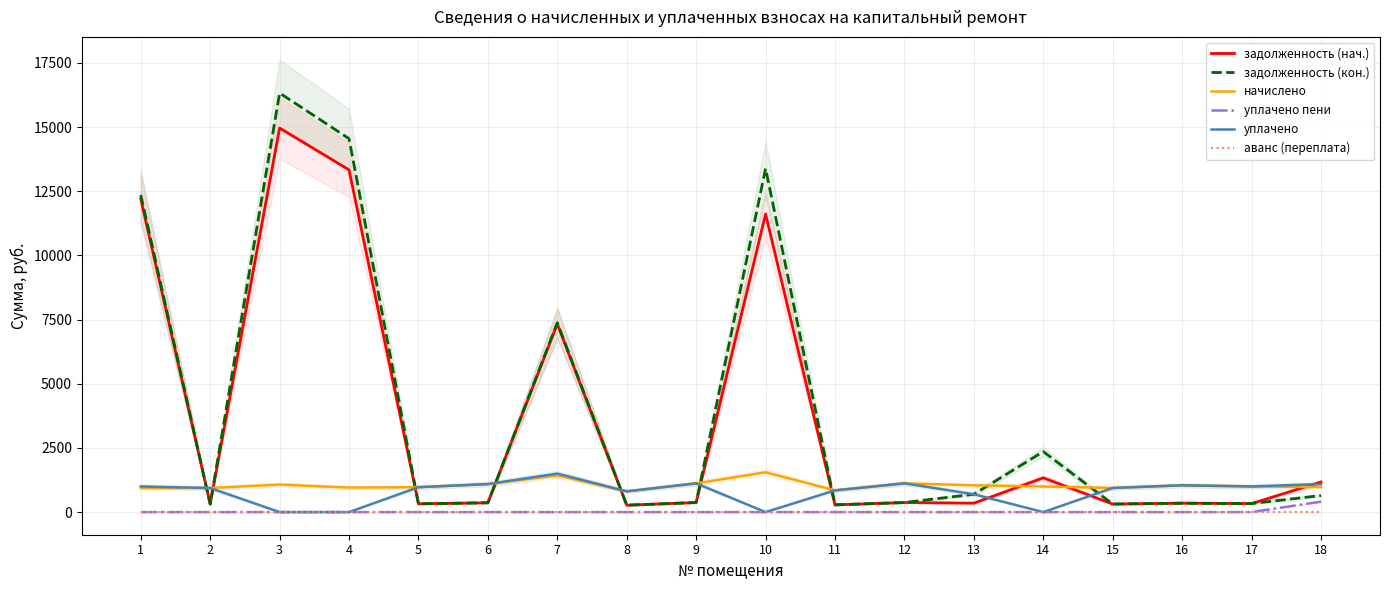

Reading left to right, what are all the values shown in this chart?

задолженность (нач.): 12199.9	312.5	14960.0	13331.3	323.3	363.6	7333.6	269.3	373.0	11612.7	282.2	373.0	347.8	1334.3	313.2	347.3	332.6	1171.0
задолженность (кон.): 12355.9	312.5	16323.9	14546.7	323.3	363.6	7377.7	269.3	373.0	13382.7	282.2	373.0	695.5	2356.1	313.2	347.8	332.6	645.1
начислено: 935.3	937.4	1071.4	954.7	969.8	1090.8	1429.9	807.8	1118.9	1550.9	846.7	1118.9	1043.3	997.9	939.6	1043.3	997.9	974.2
уплачено пени: 0.0	0.0	0.0	0.0	0.0	0.0	0.0	0.0	0.0	0.0	0.0	0.0	0.0	0.0	0.0	0.0	0.0	407.4
уплачено: 1000.0	937.4	0.0	0.0	969.8	1090.8	1500.0	807.8	1118.9	0.0	846.7	1118.9	695.5	0.0	939.6	1042.8	997.9	1092.6
аванс (переплата): 0.0	0.0	0.0	0.0	0.0	0.0	0.0	0.0	0.0	0.0	0.0	0.0	0.0	0.0	0.0	0.0	0.0	0.0